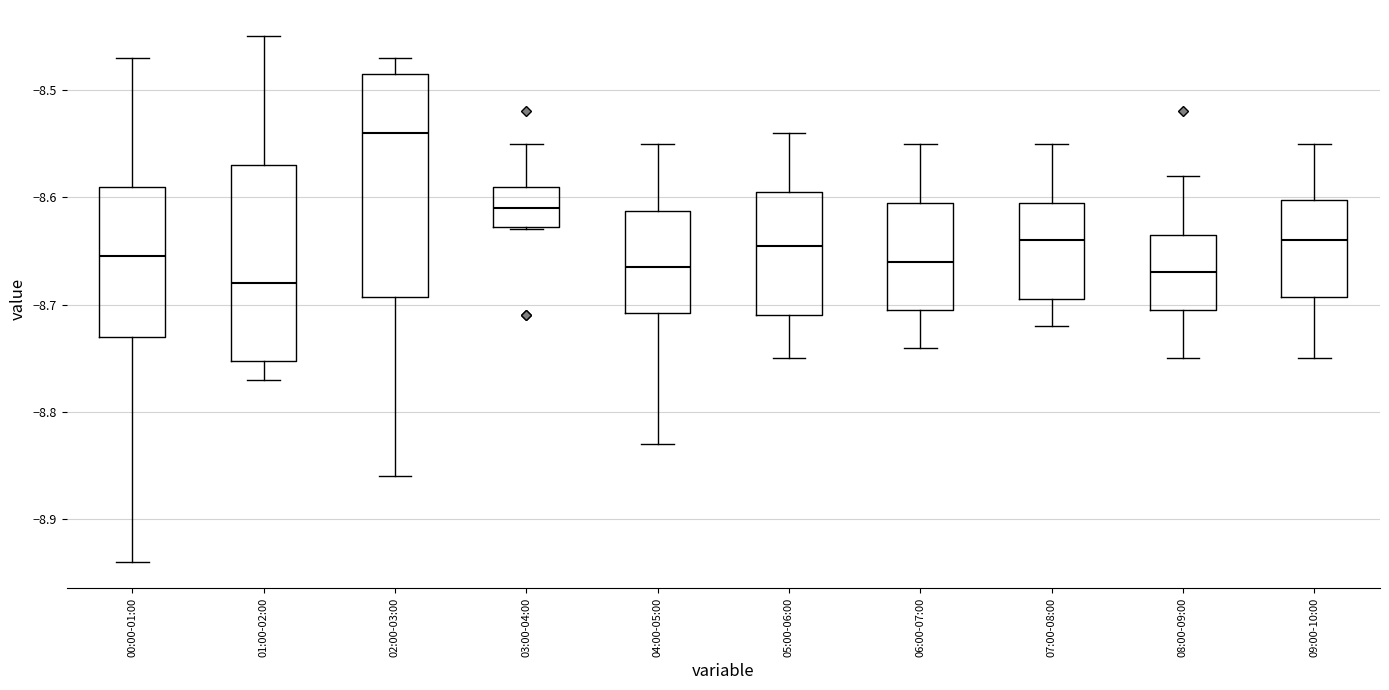

Where does the upper whisker of the box for 00:00-01:00 end on the y-axis? The values are not printed on the chart, so give them approximately, as read against the axis.

-8.47